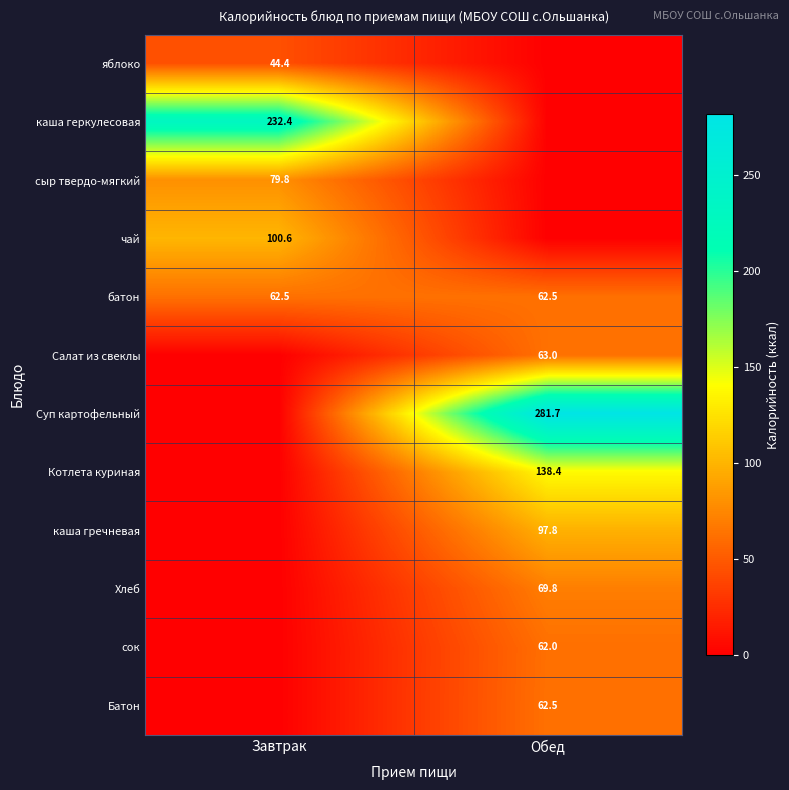

The сок series shows 62.0 at Обед. True or false?

True